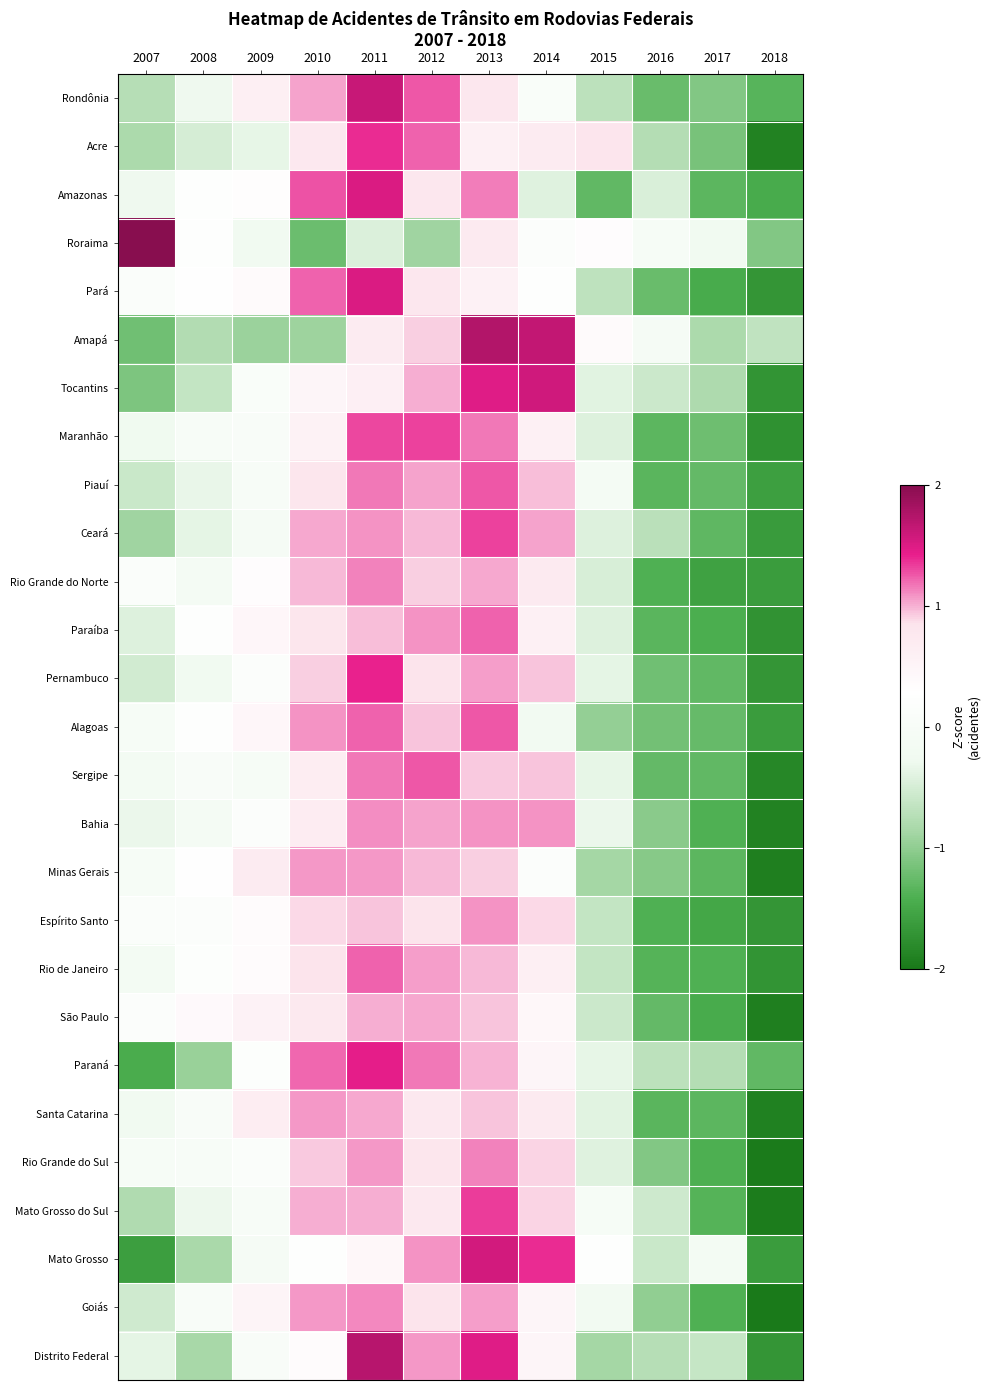

What is the spread (max minus min) of values at 2008?

1.3